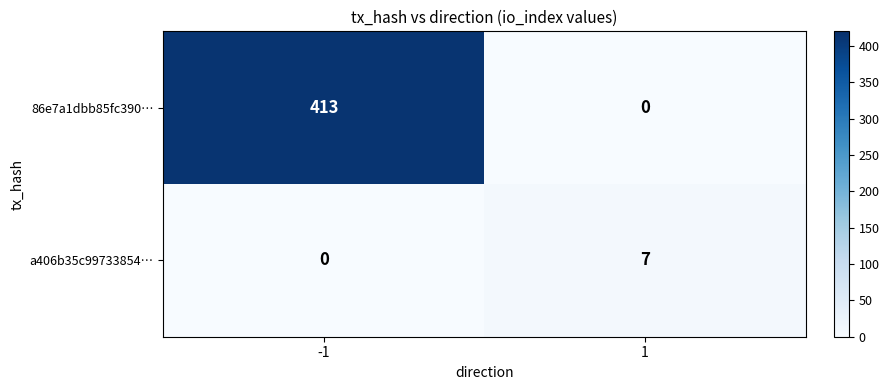

What is the difference between the highest and lowest values at 1?

7